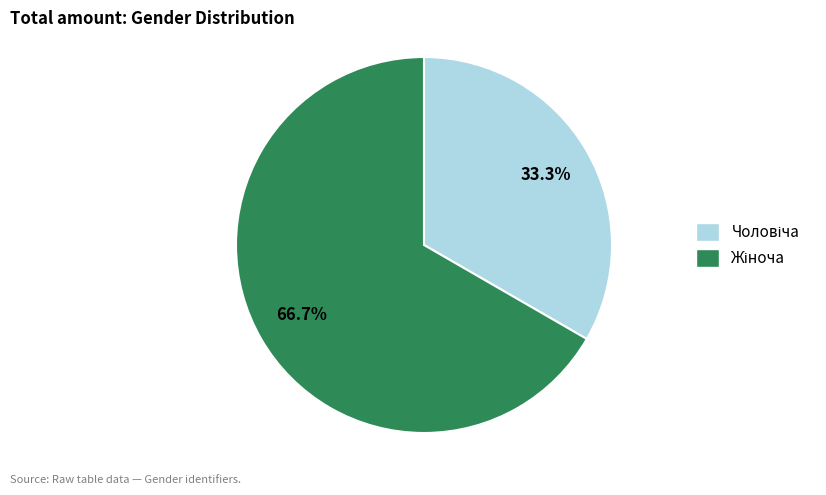

Is there any slice that represents more than half of the pie?

Yes